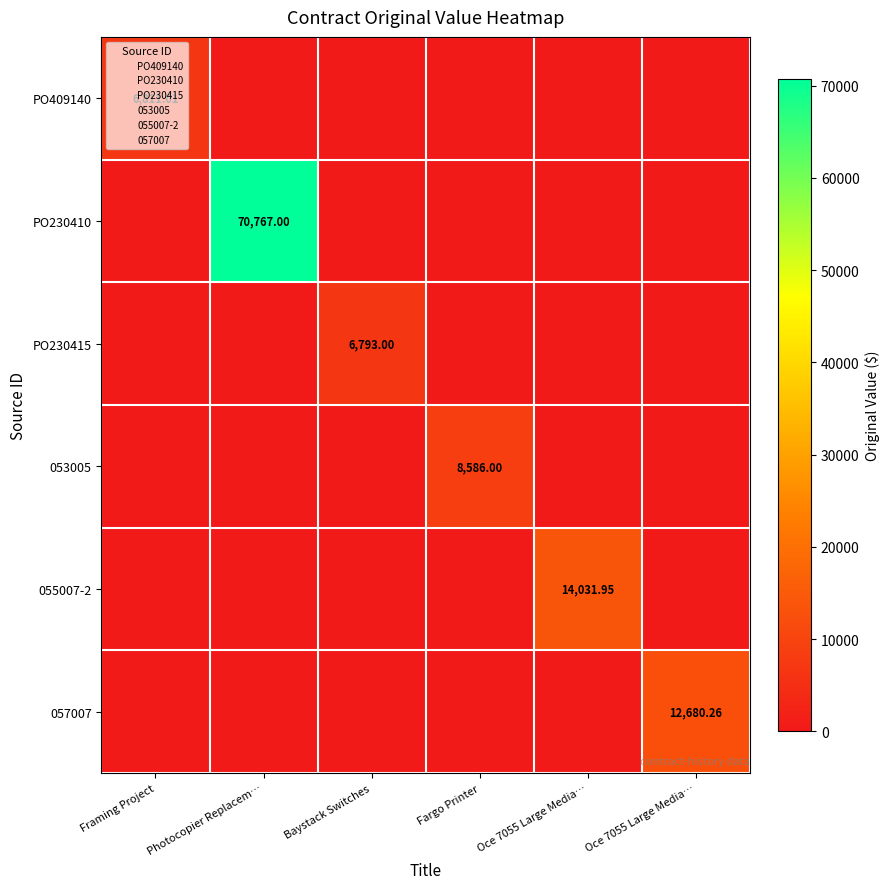

The value of PO230410 at Fargo Printer is -38241.1. True or false?

False